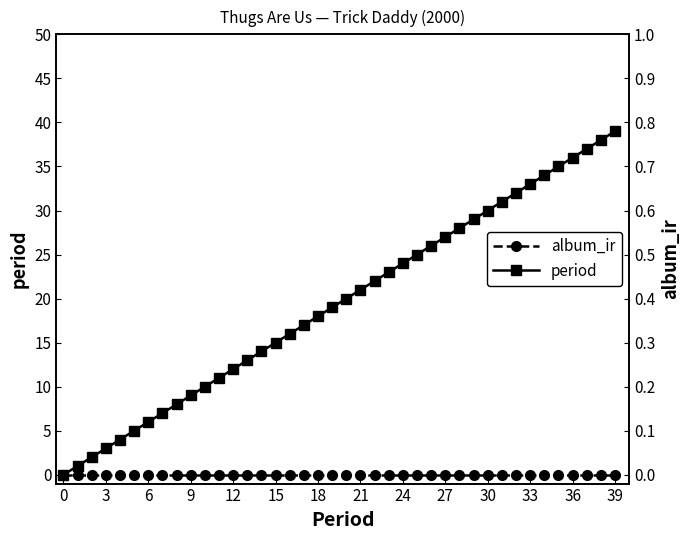

True or false: period has a value of 30 at 30.

True